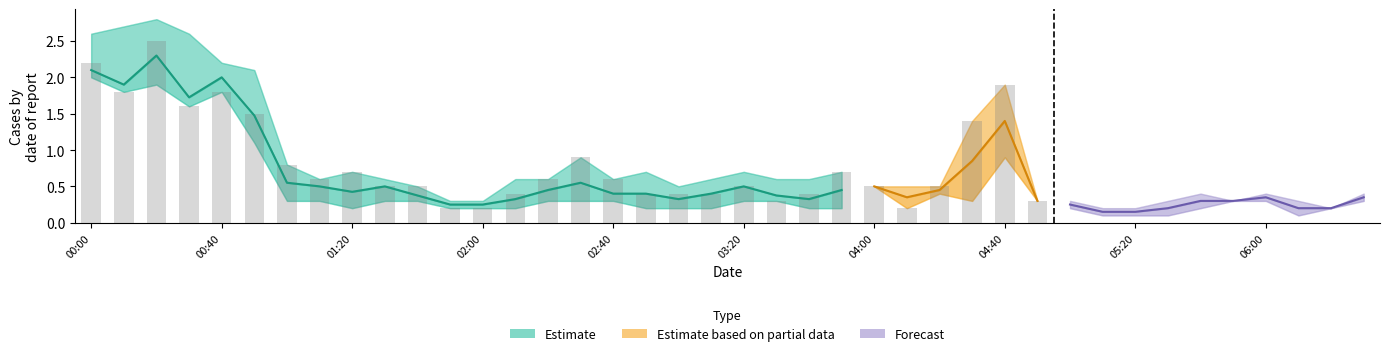

Between 2008/08/18 01:40 and 2008/08/18 01:30, which is larger?

2008/08/18 01:30